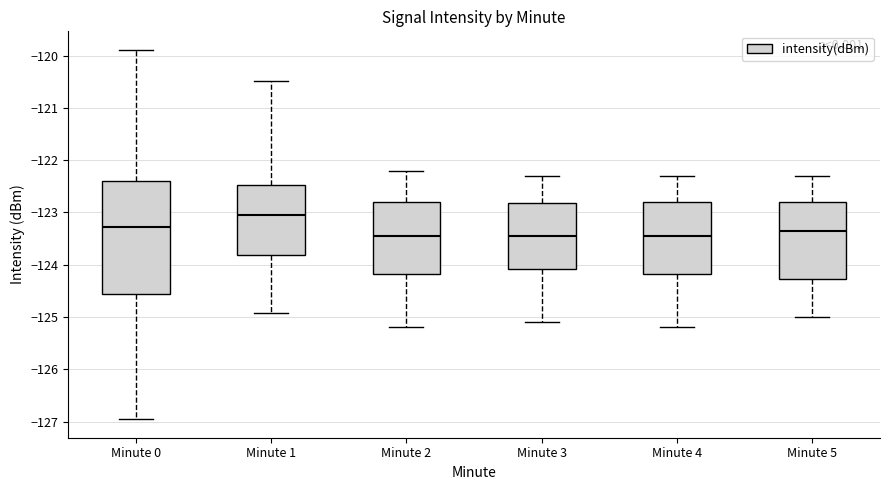

Reading left to right, transcribe this box plot: for each box, give where its median line is, the range the box spans, and where its two whiskers end, as read against the y-axis. The values are not printed on the chart, so give them approximately, as read against the axis.

Minute 0: median -123.3, box -124.6 to -122.4, whiskers -127.0 to -119.9
Minute 1: median -123.1, box -123.8 to -122.5, whiskers -124.9 to -120.5
Minute 2: median -123.4, box -124.2 to -122.8, whiskers -125.2 to -122.2
Minute 3: median -123.4, box -124.1 to -122.8, whiskers -125.1 to -122.3
Minute 4: median -123.4, box -124.2 to -122.8, whiskers -125.2 to -122.3
Minute 5: median -123.3, box -124.3 to -122.8, whiskers -125.0 to -122.3